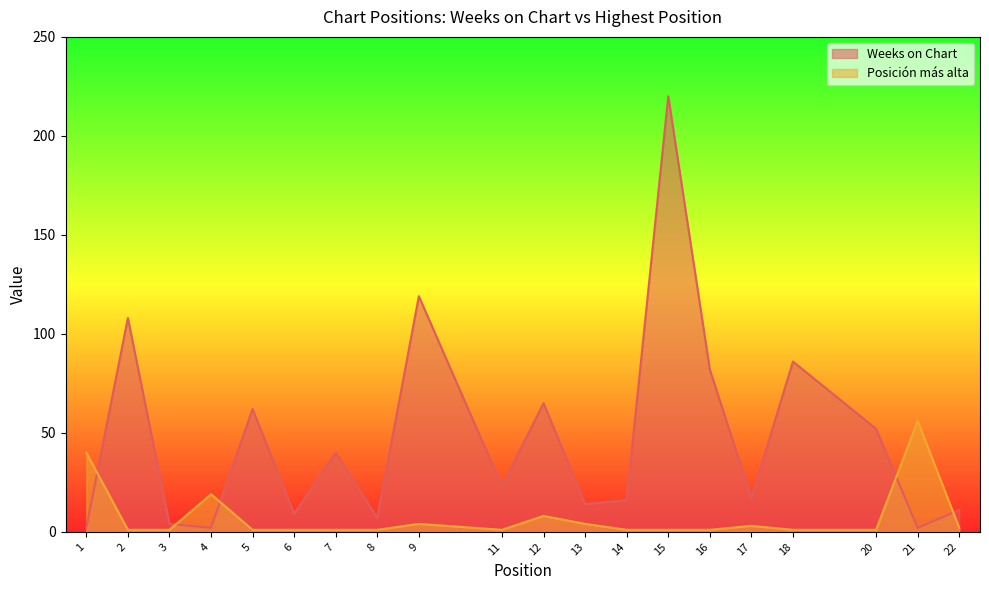

Reading left to right, list all the values displayed in this chart.

Weeks on Chart: 1=2	2=108	3=4	4=2	5=62	6=9	7=40	8=7	9=119	11=23	12=65	13=14	14=16	15=220	16=82	17=17	18=86	20=52	21=2	22=11
Posicion mas alta: 1=40	2=1	3=1	4=19	5=1	6=1	7=1	8=1	9=4	11=1	12=8	13=4	14=1	15=1	16=1	17=3	18=1	20=1	21=56	22=2